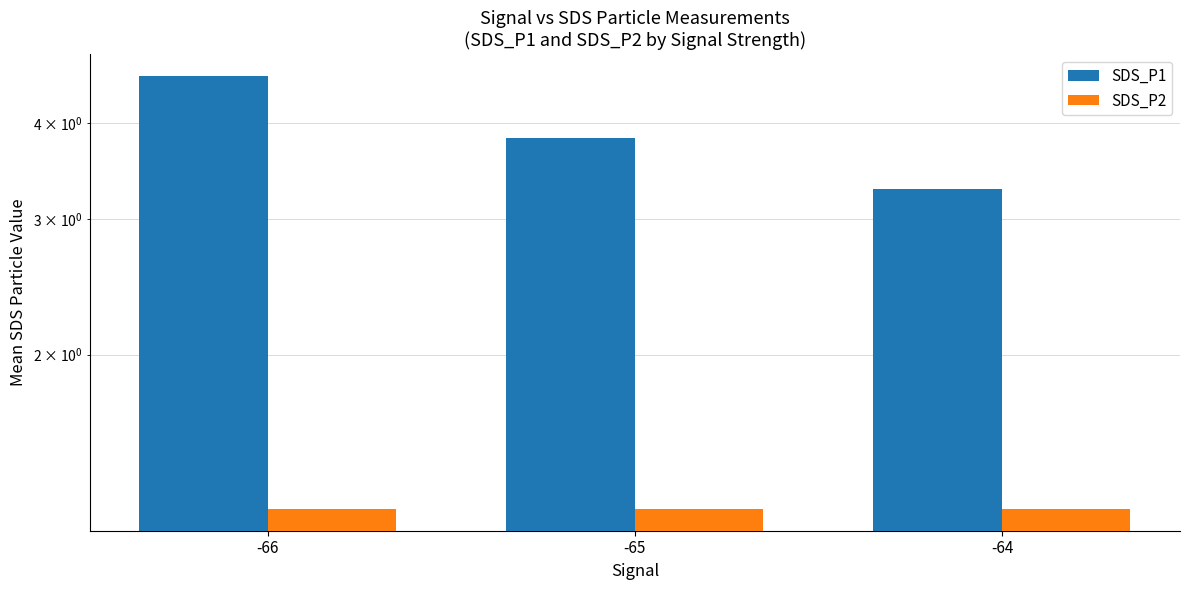

What is the lowest value of the SDS_P1 series?

3.3